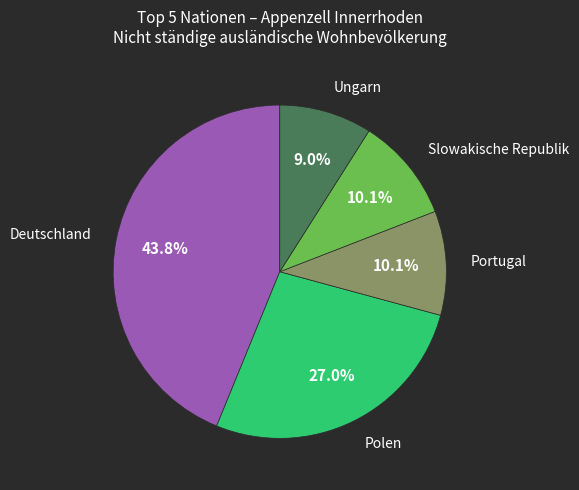

Is there a majority slice in this chart?

No